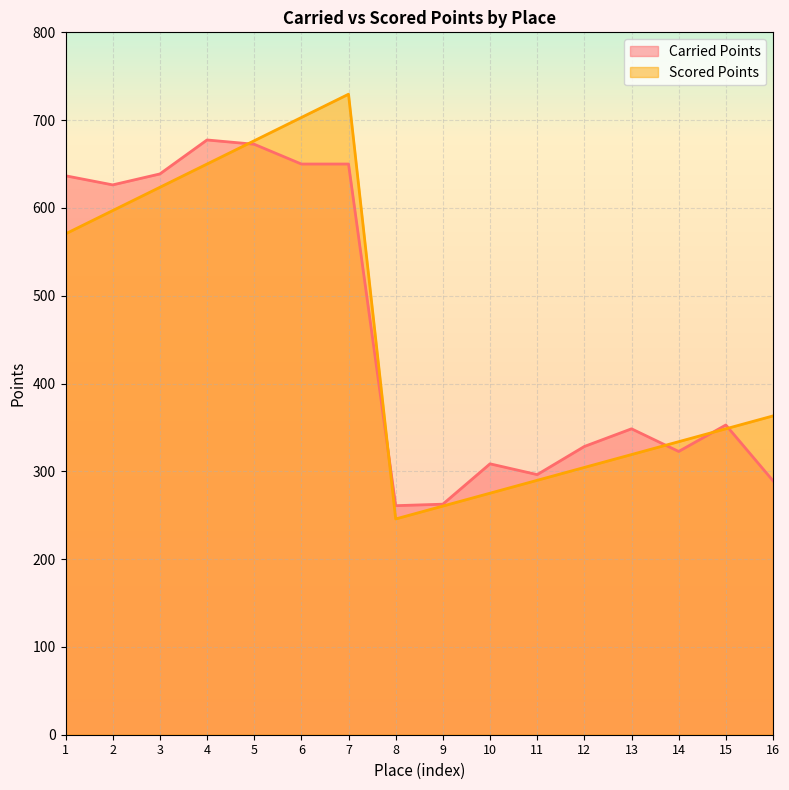

What is the smallest value displayed?

245.8